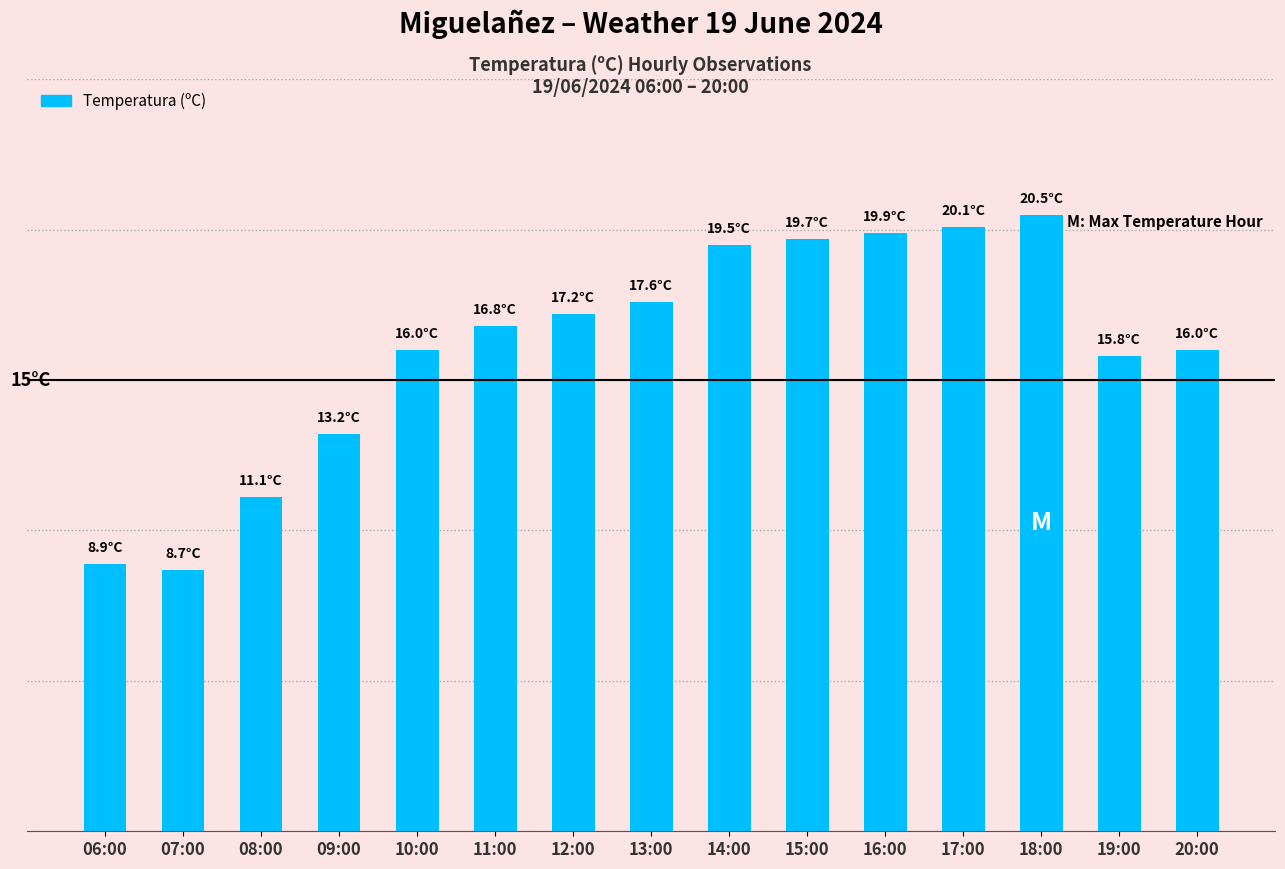

What is the greatest value displayed?

20.5